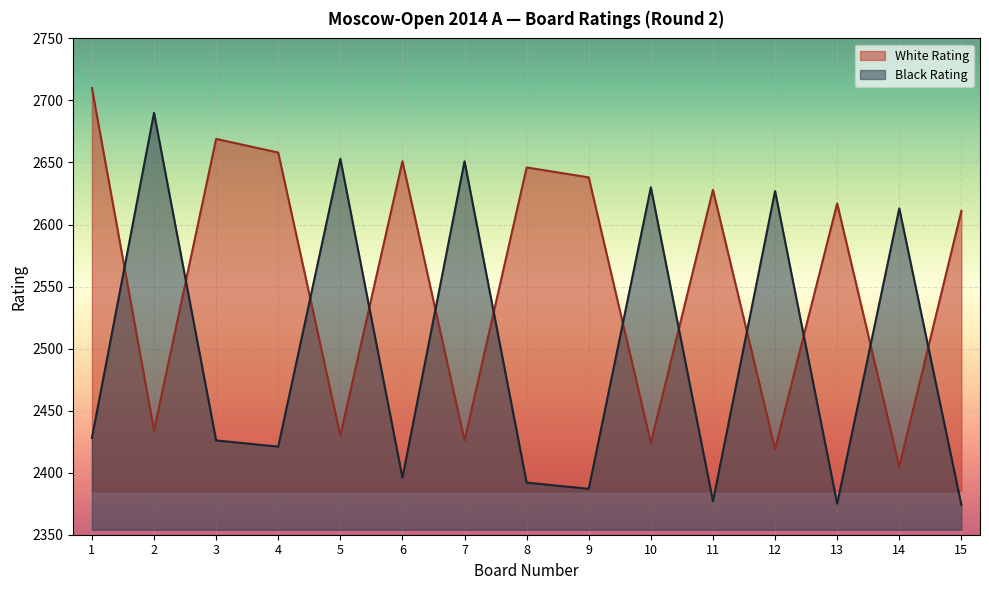

List the labels in order of White Rating value, largest first.

1, 3, 4, 6, 8, 9, 11, 13, 15, 2, 5, 7, 10, 12, 14